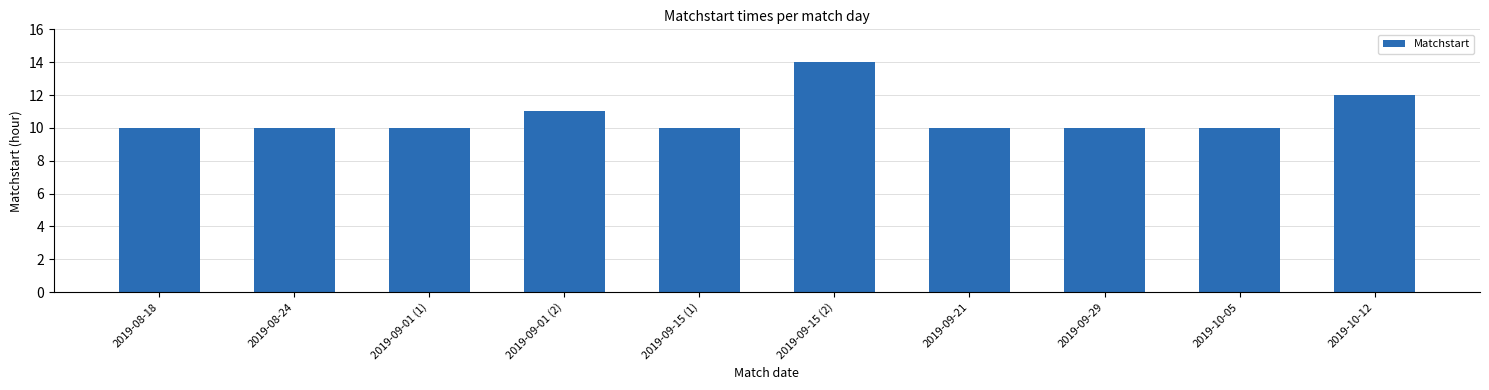

Approximately how many times larger is the value at 2019-09-15 (1) compared to 2019-09-01 (2)?

0.9